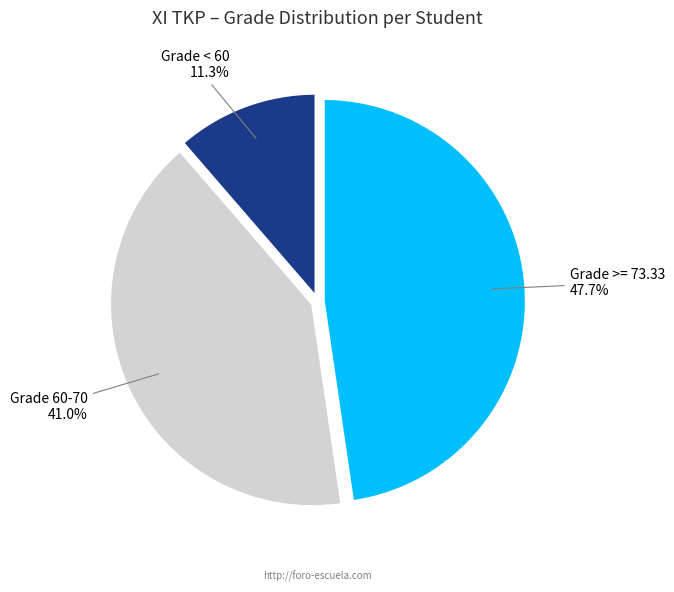

Is there a majority slice in this chart?

No